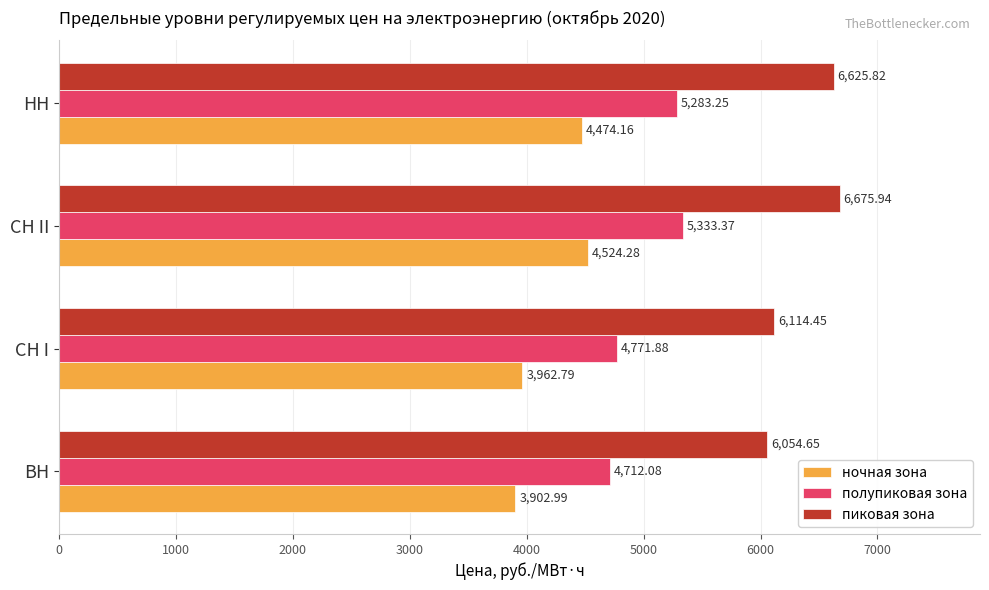

What is the difference between the highest and lowest values at НН?

2151.7